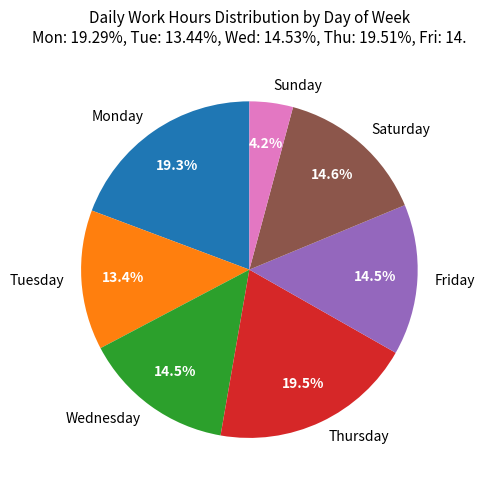

What is the ratio of the value at Wednesday to the value at Monday?

0.8